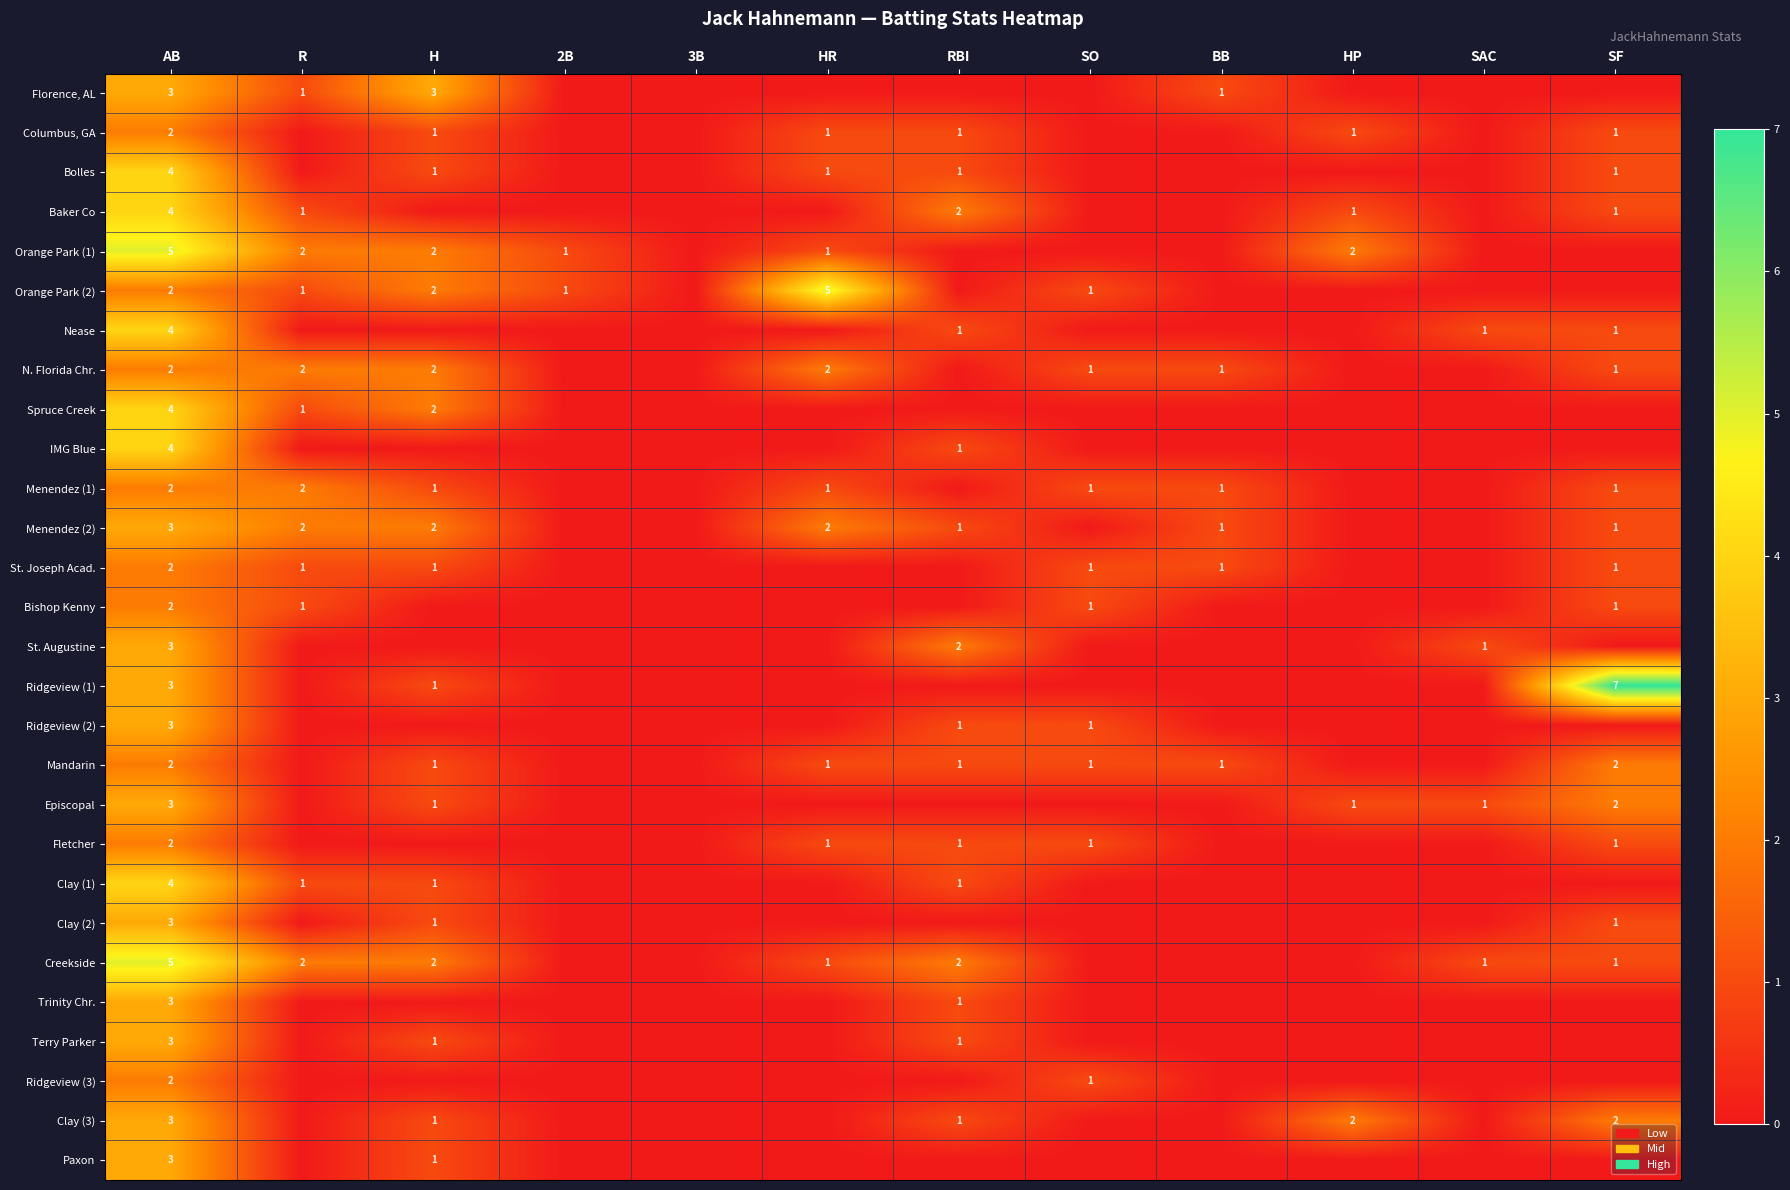

Between HP and 2B, which is larger?

HP